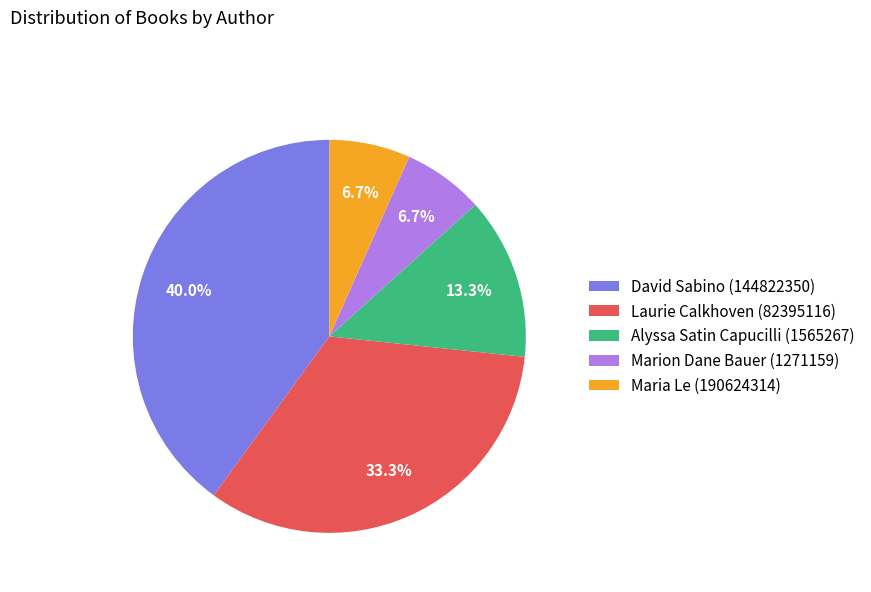

True or false: David Sabino (144822350) accounts for 48% of the total.

False